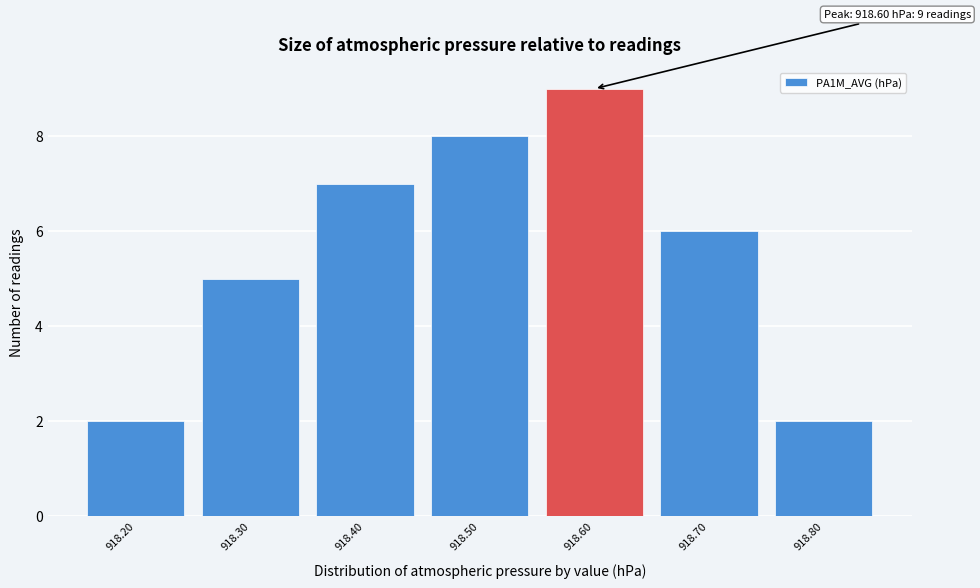

Reading left to right, extract all data points from this chart.

2	5	7	8	9	6	2